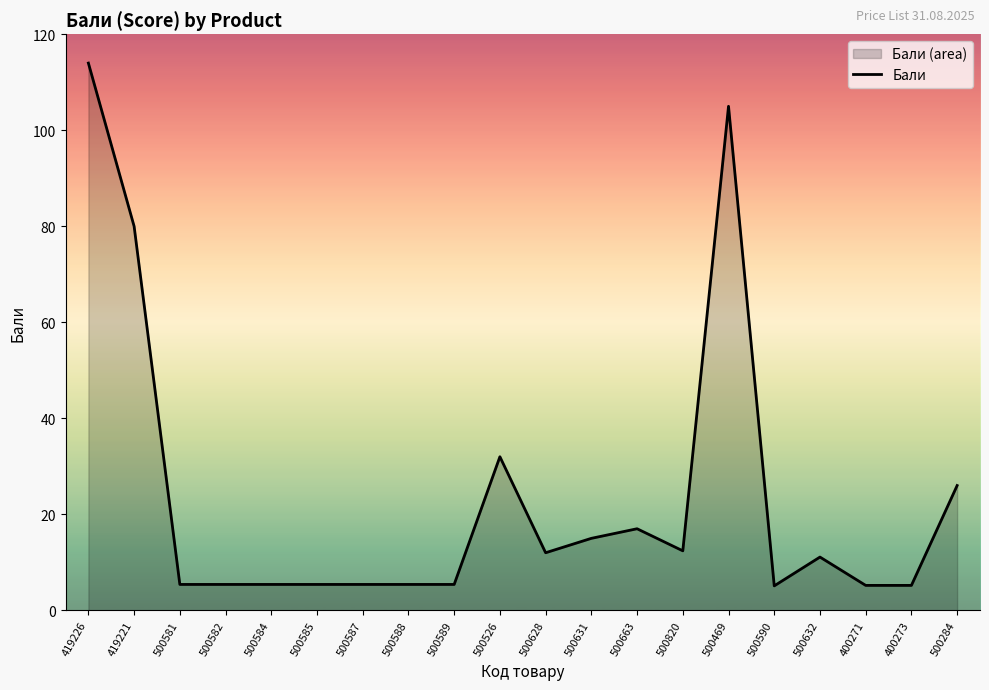

How many lines are shown in the chart?

1